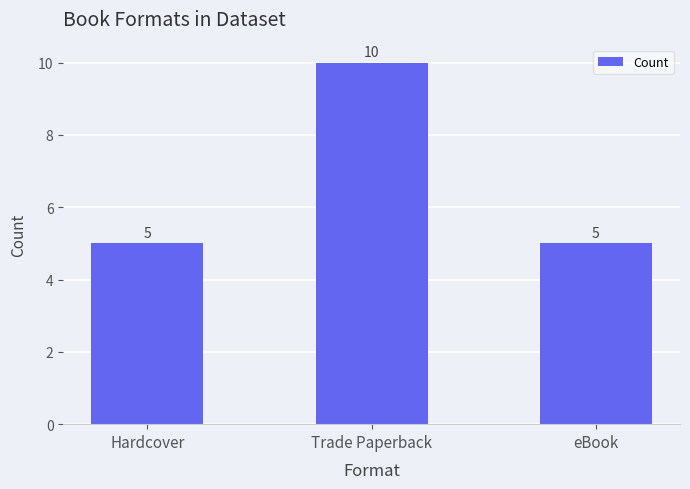

What is the minimum value shown in the chart?

5